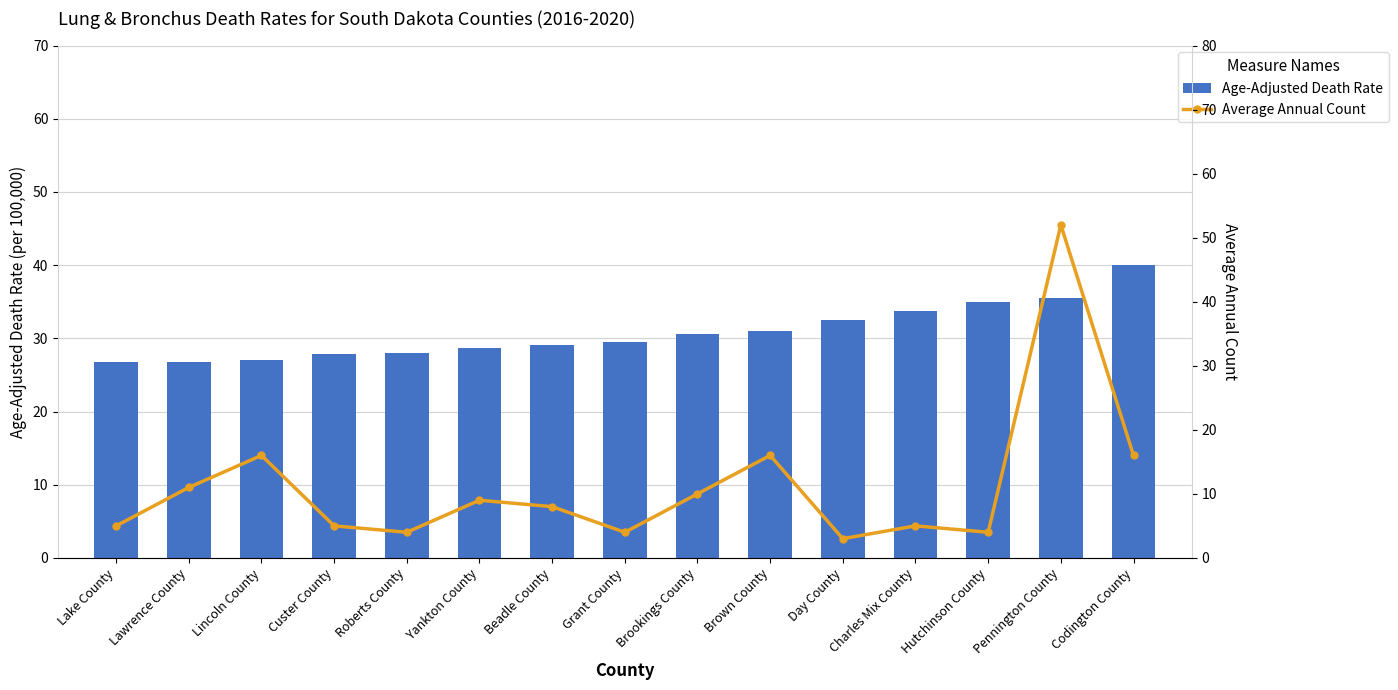

What is the smallest value displayed?

3.0